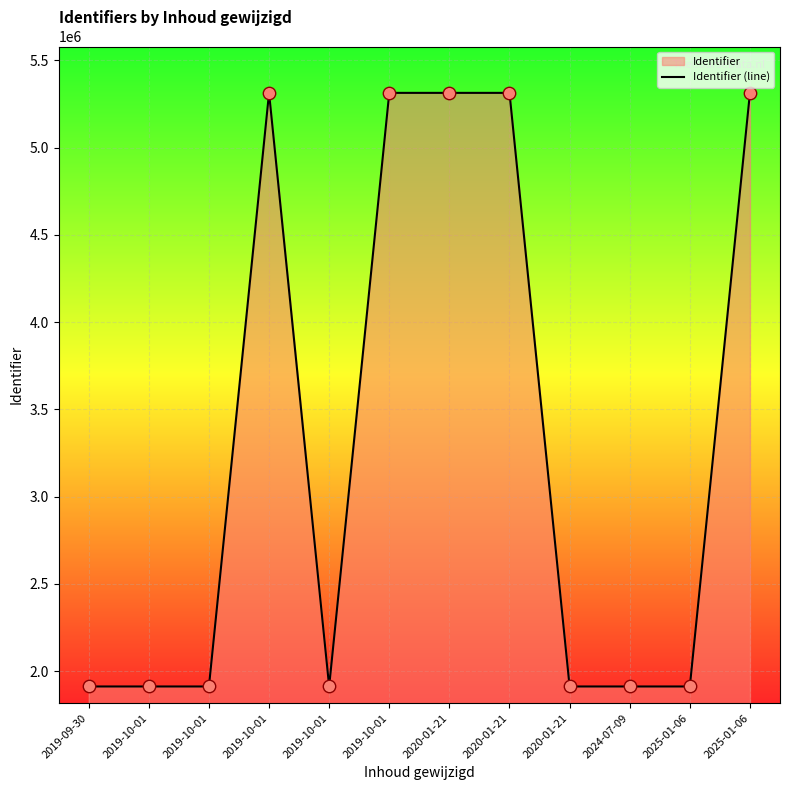

Between 2019-10-01 and 2019-10-01, which is larger?

2019-10-01